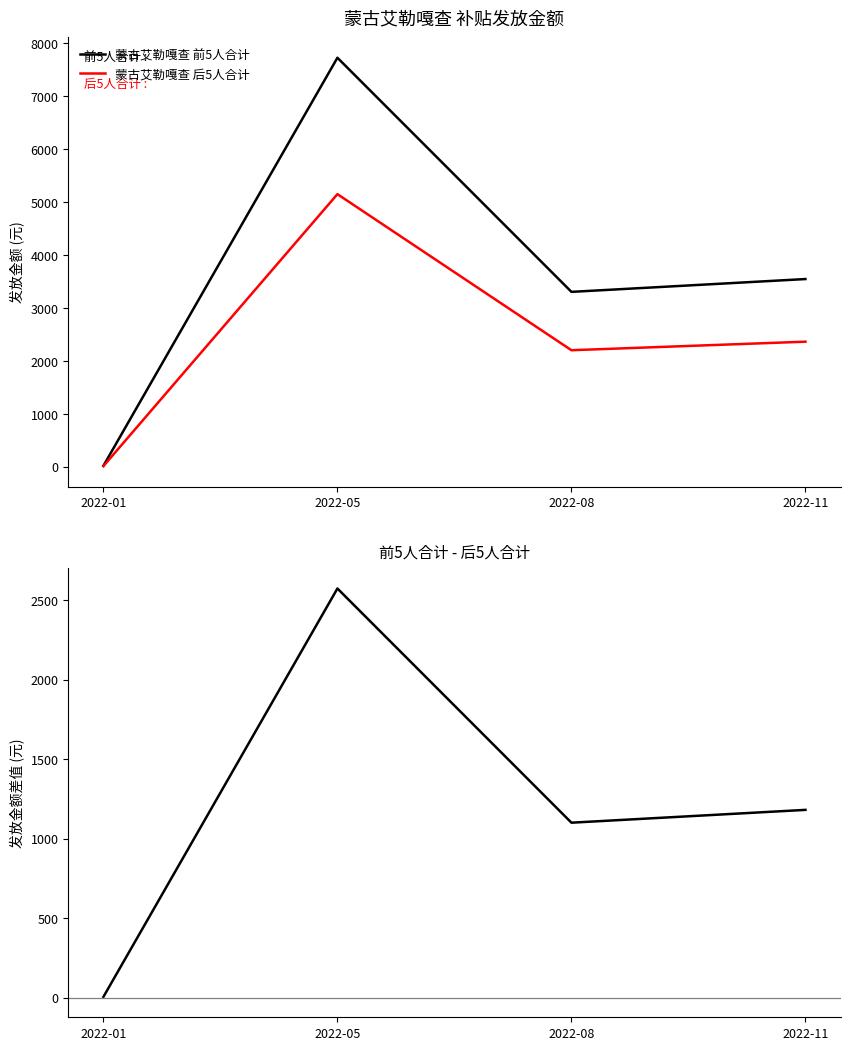

True or false: 前5人合计-后5人合计 and 蒙古艾勒嘎查 前5人合计 cross at least once.

False